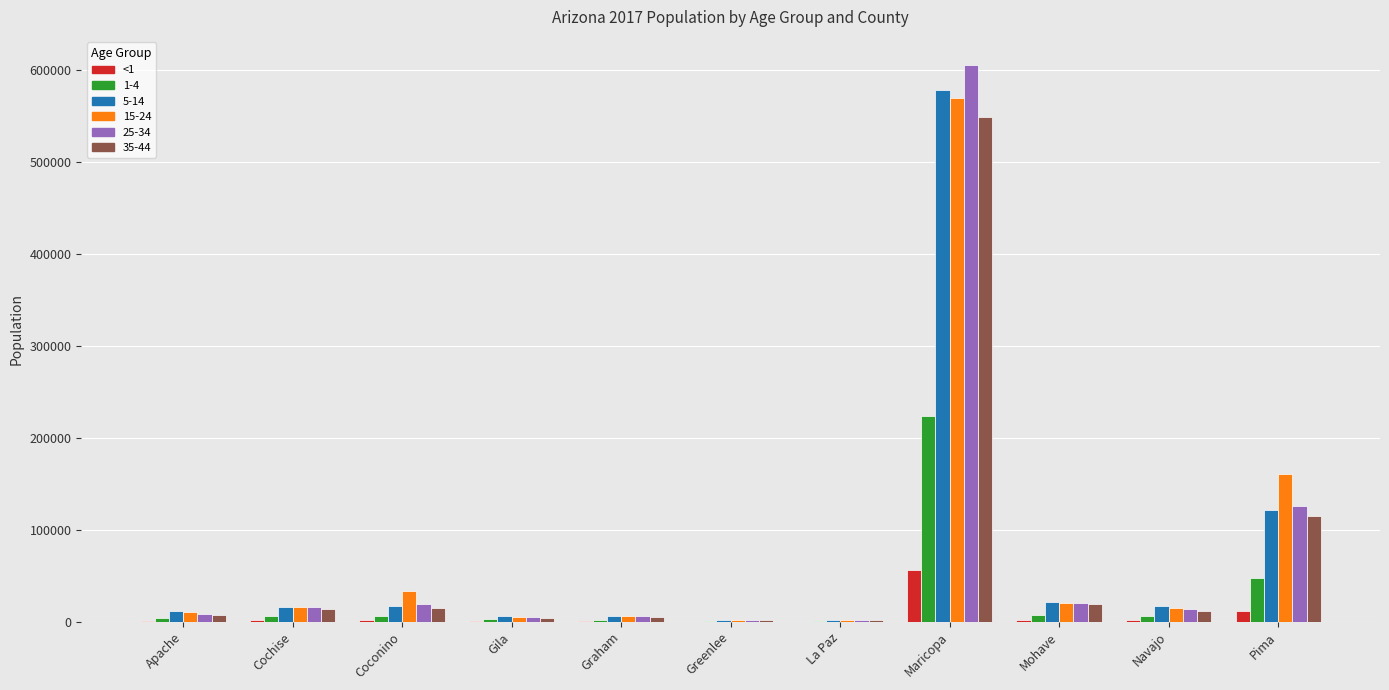

How many data points does each series have?

11